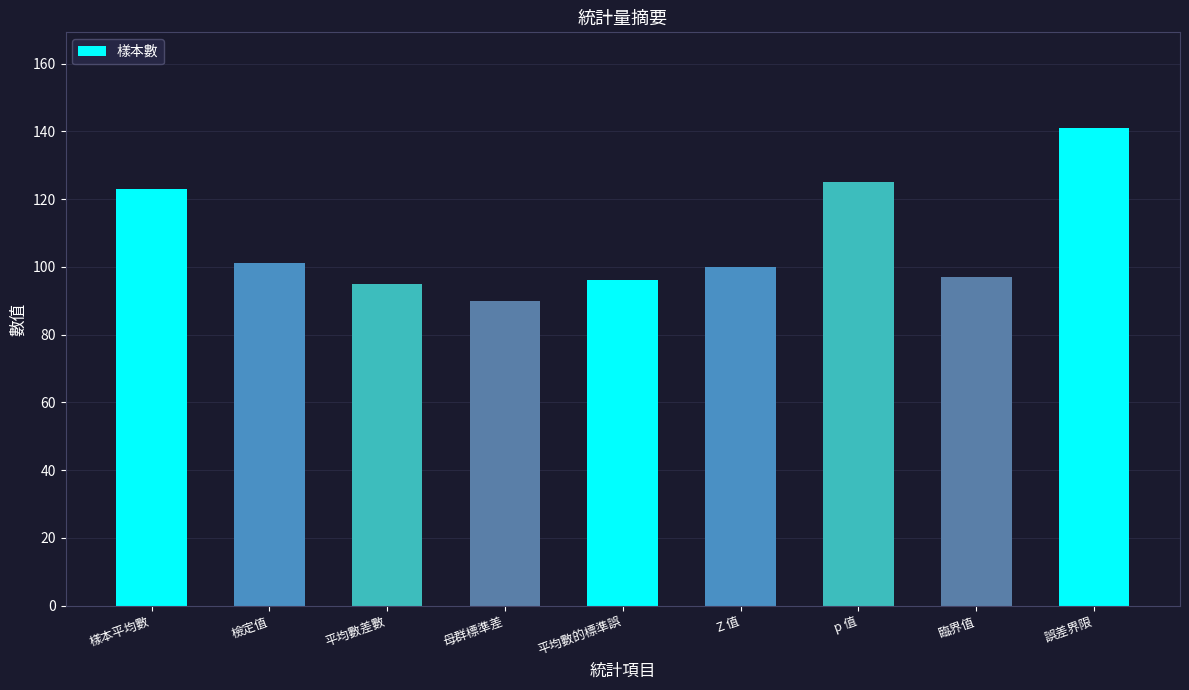

True or false: the data shows 54 at 臨界值.

False